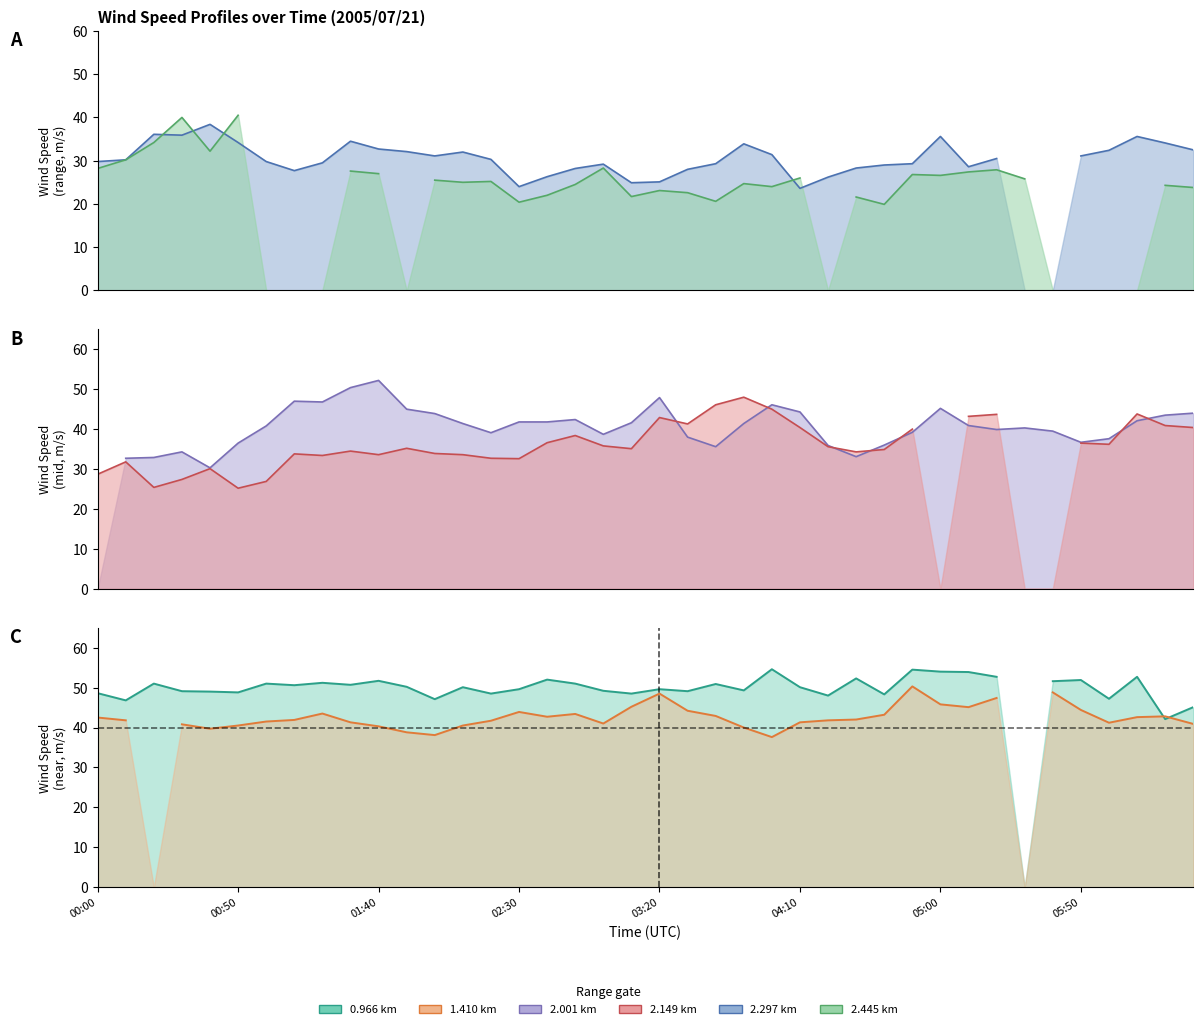

What is the maximum value shown in the chart?

54.6